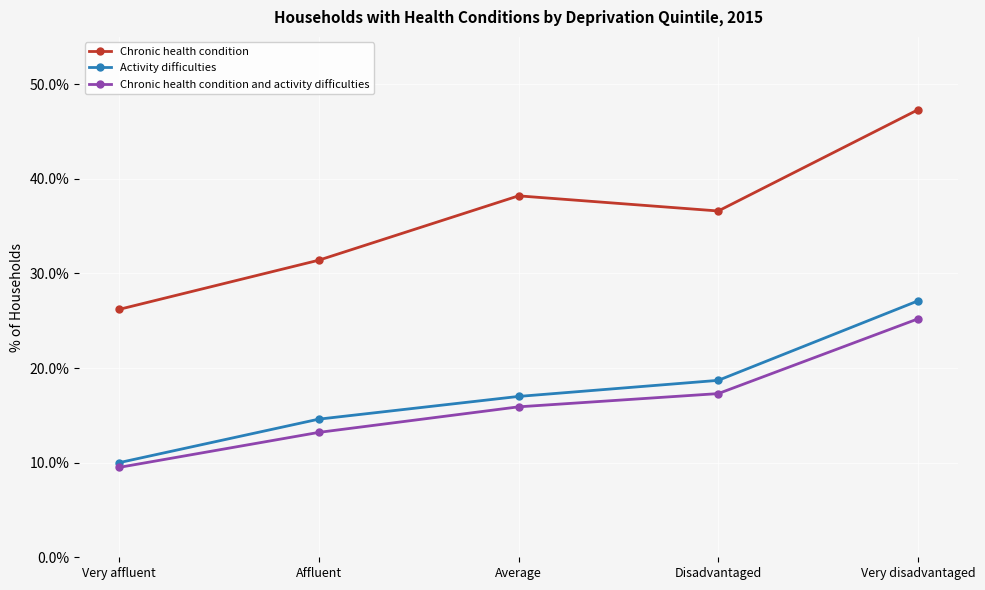

Which category has the lowest value in the Chronic health condition and activity difficulties series?

Very affluent